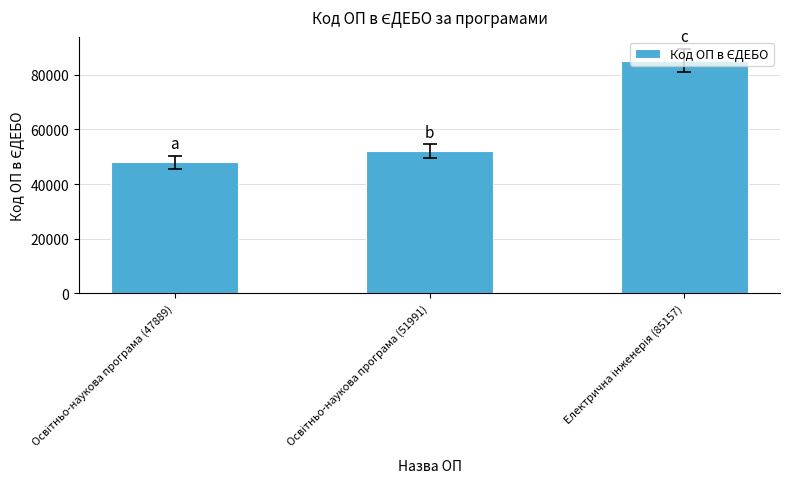

What is the average value?

61679